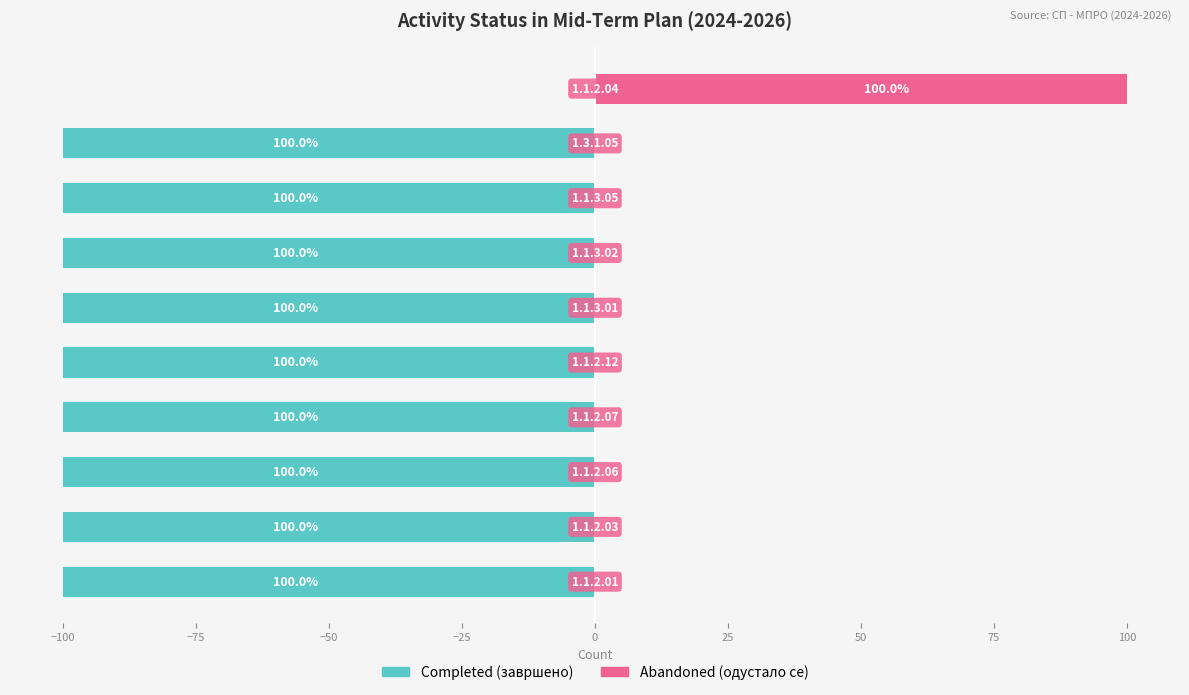

True or false: Completed (завршено) has a value of -100 at −100.

True